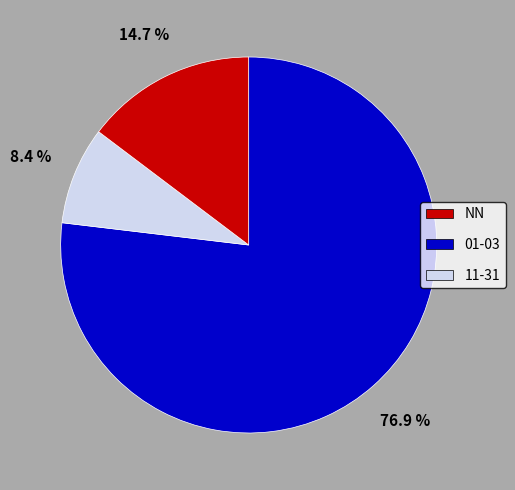

Rank the categories by value from highest to lowest.

NN, 11-31, 01-03